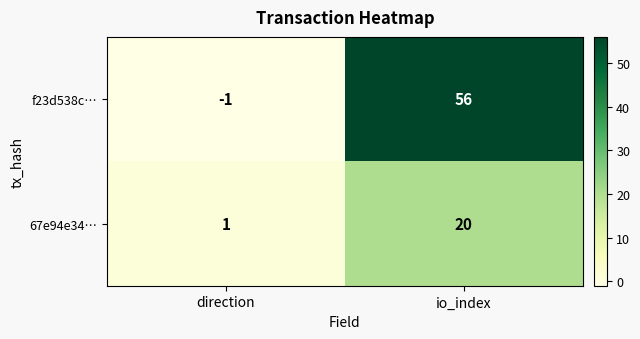

What is the difference between the 67e94e34… values at io_index and direction?

19